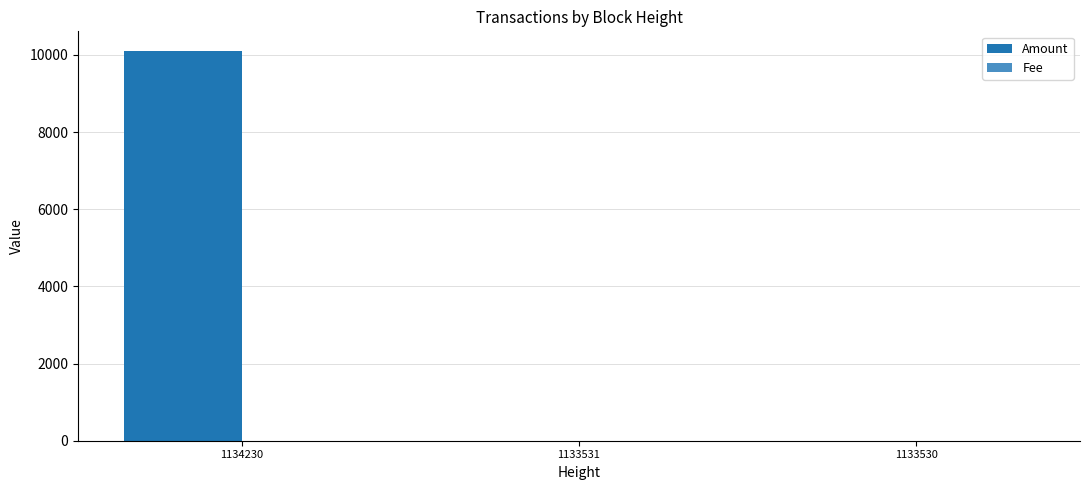

What is the highest value of the Amount series?

10105.7